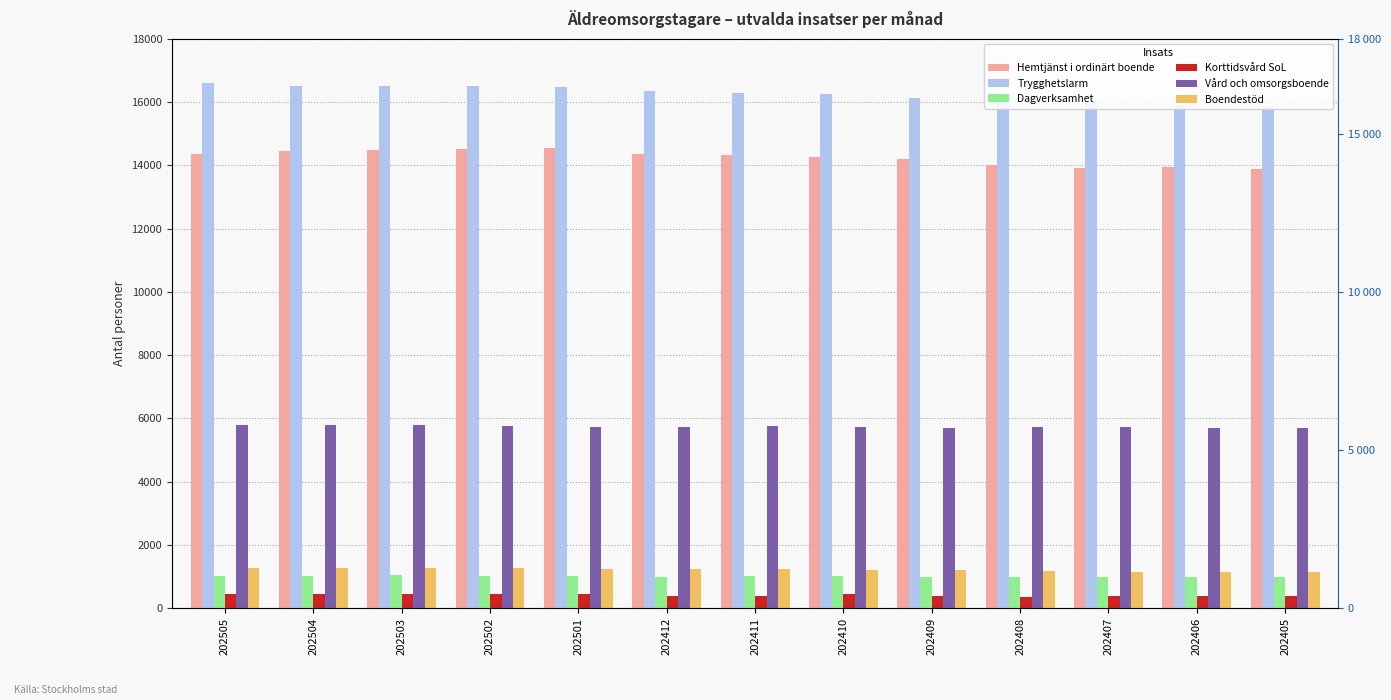

What is the difference between the second highest and second lowest values in the Hemtjänst i ordinärt boende series?

601